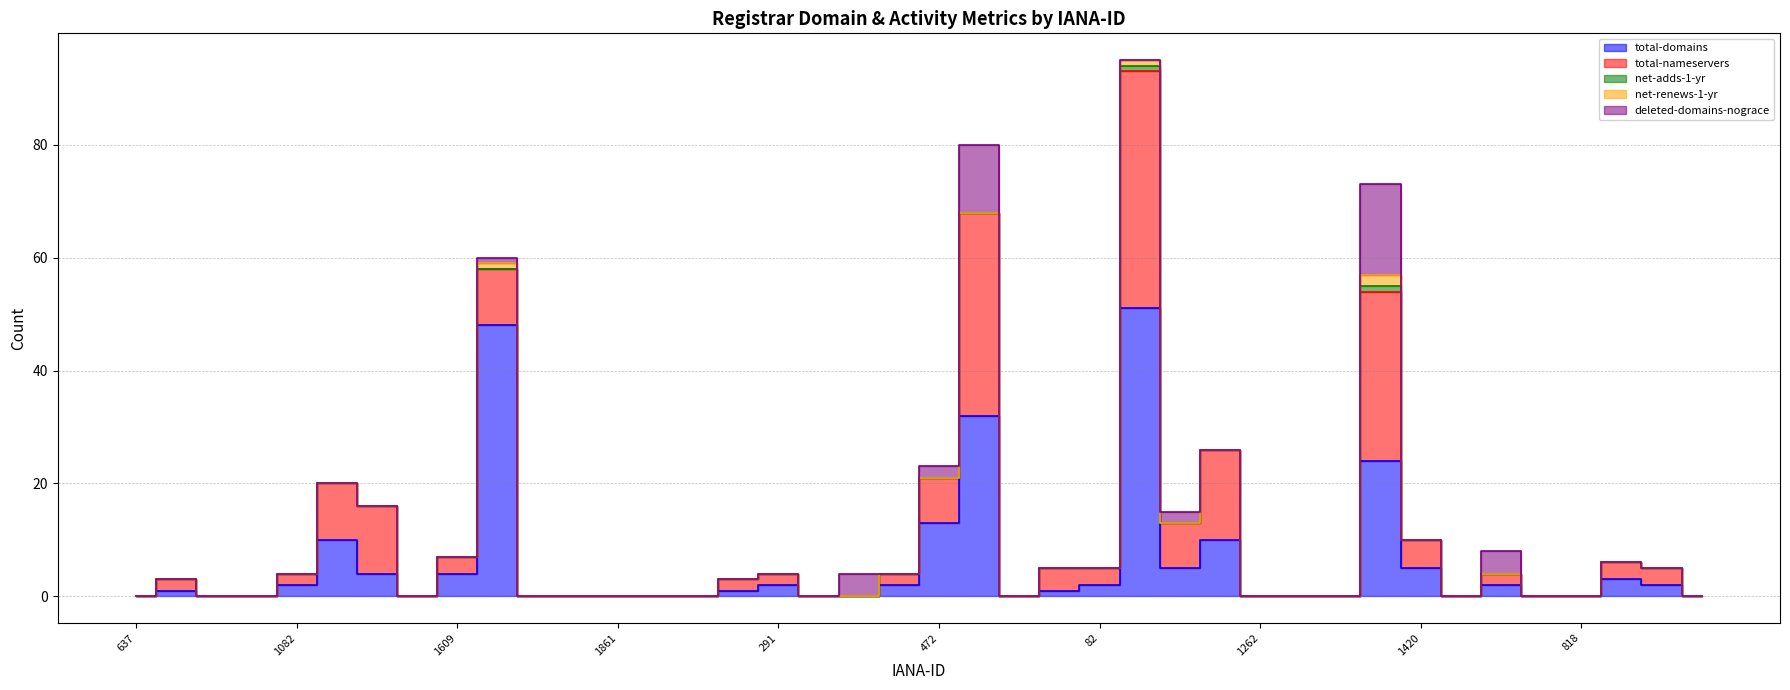

The value of total-domains at 1463 is -21. True or false?

False